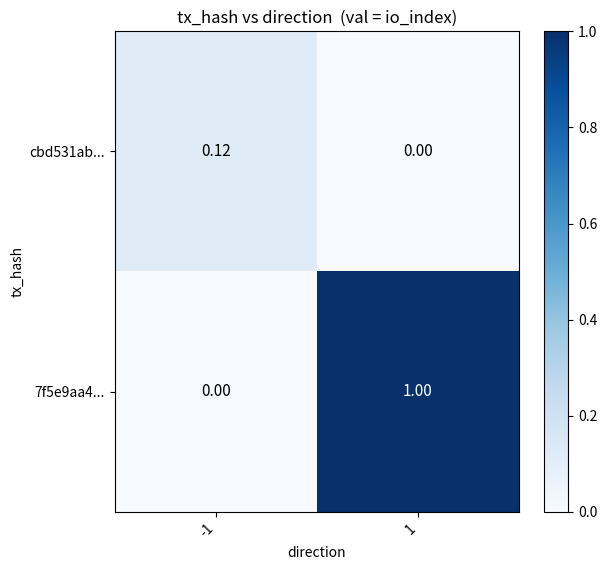

Which series has the widest spread of values?

7f5e9aa4...